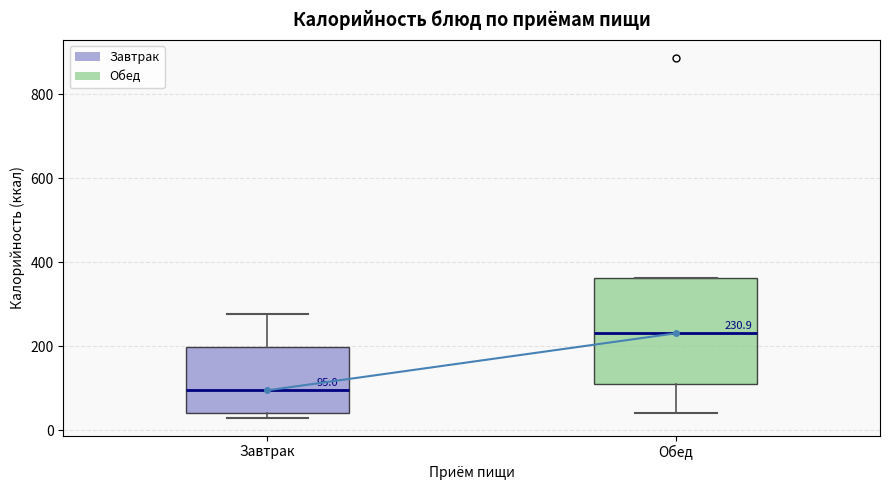

Which box has the highest median line?

Обед